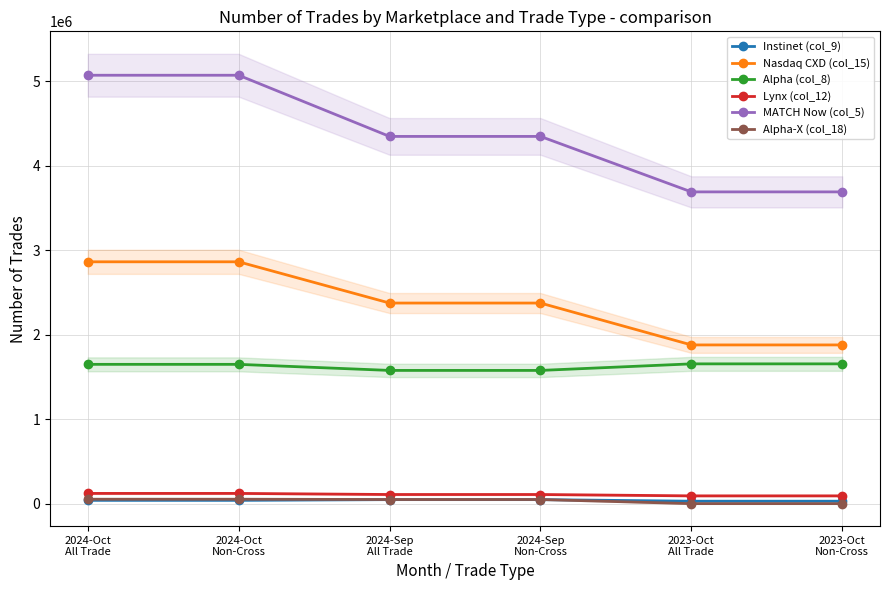

Between 2024-Oct
Non-Cross and 2023-Oct
All Trade, which series saw the biggest shift?

MATCH Now (col_5)